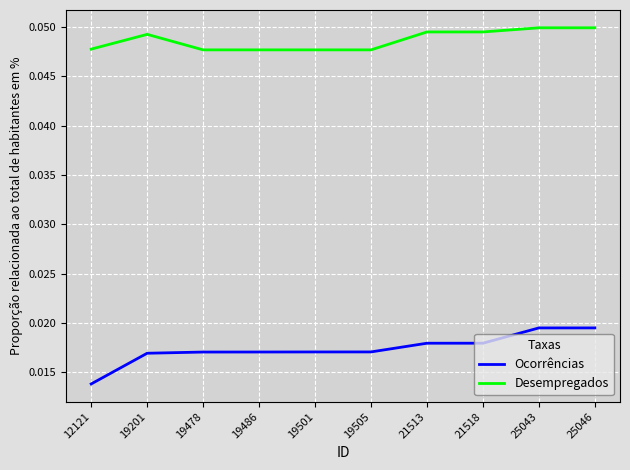

True or false: Desempregados and Ocorrências intersect in this chart.

False